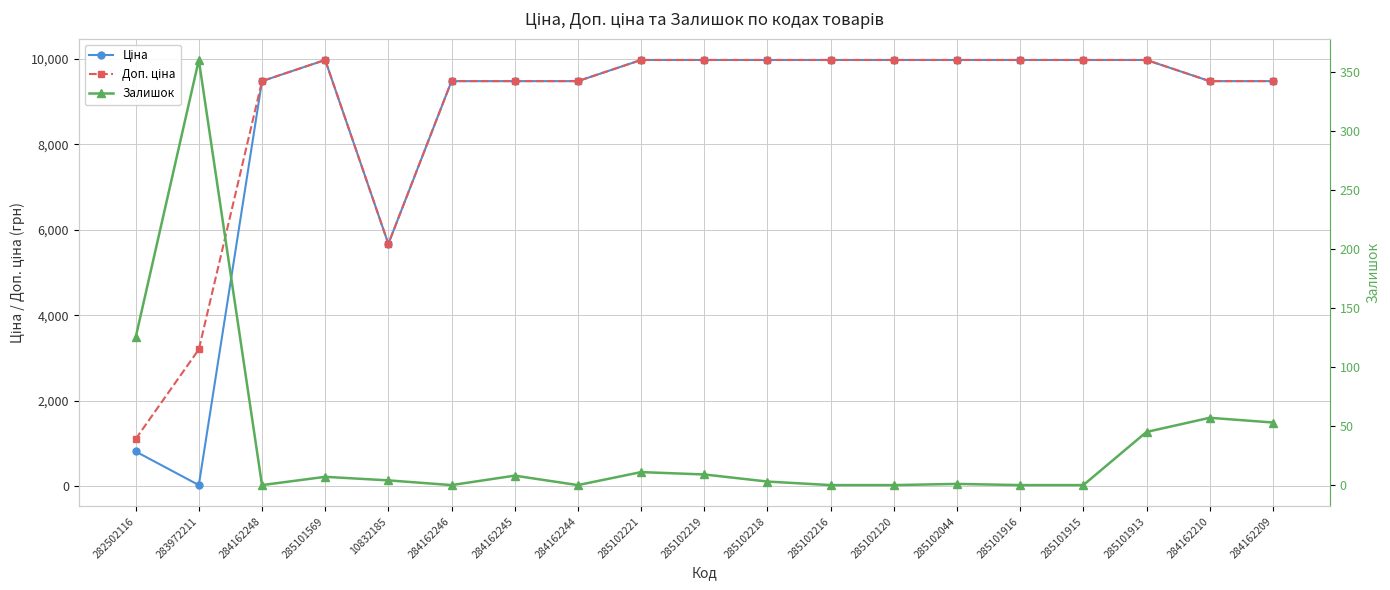

What is the spread (max minus min) of values at 284162244?

9480.1